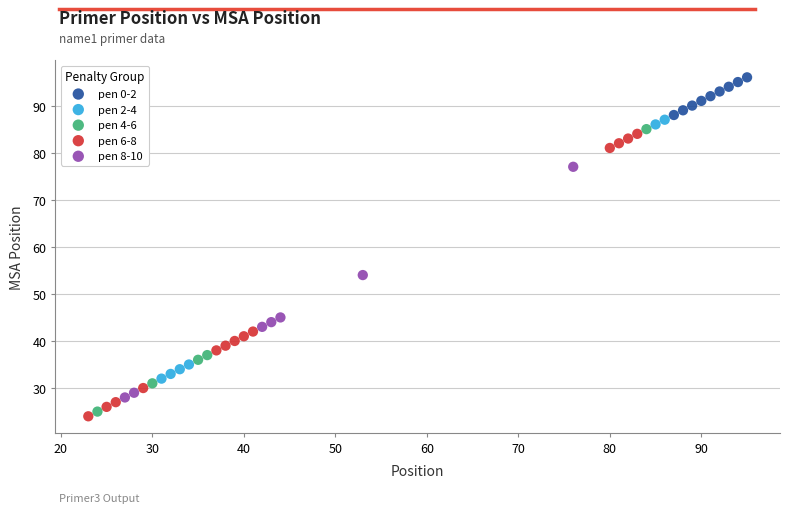

What are all the series names shown in the legend?

pen 0-2, pen 2-4, pen 4-6, pen 6-8, pen 8-10